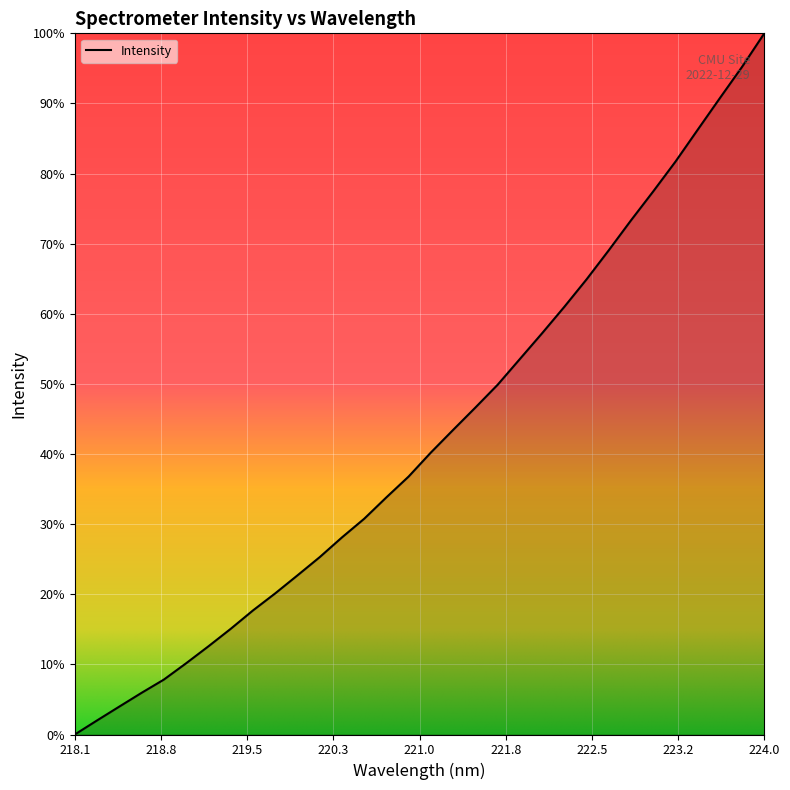

Is it true that the value at 223.2172 is 2579.7?

False